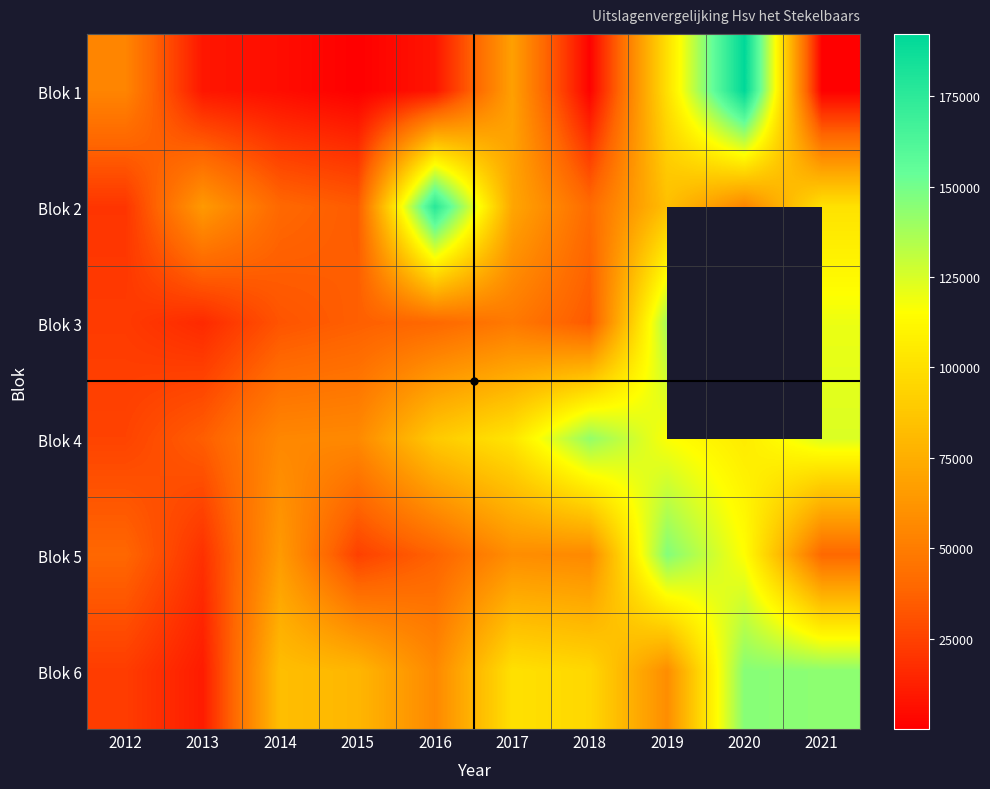

At how many categories does at least one series exceed 40805?

10